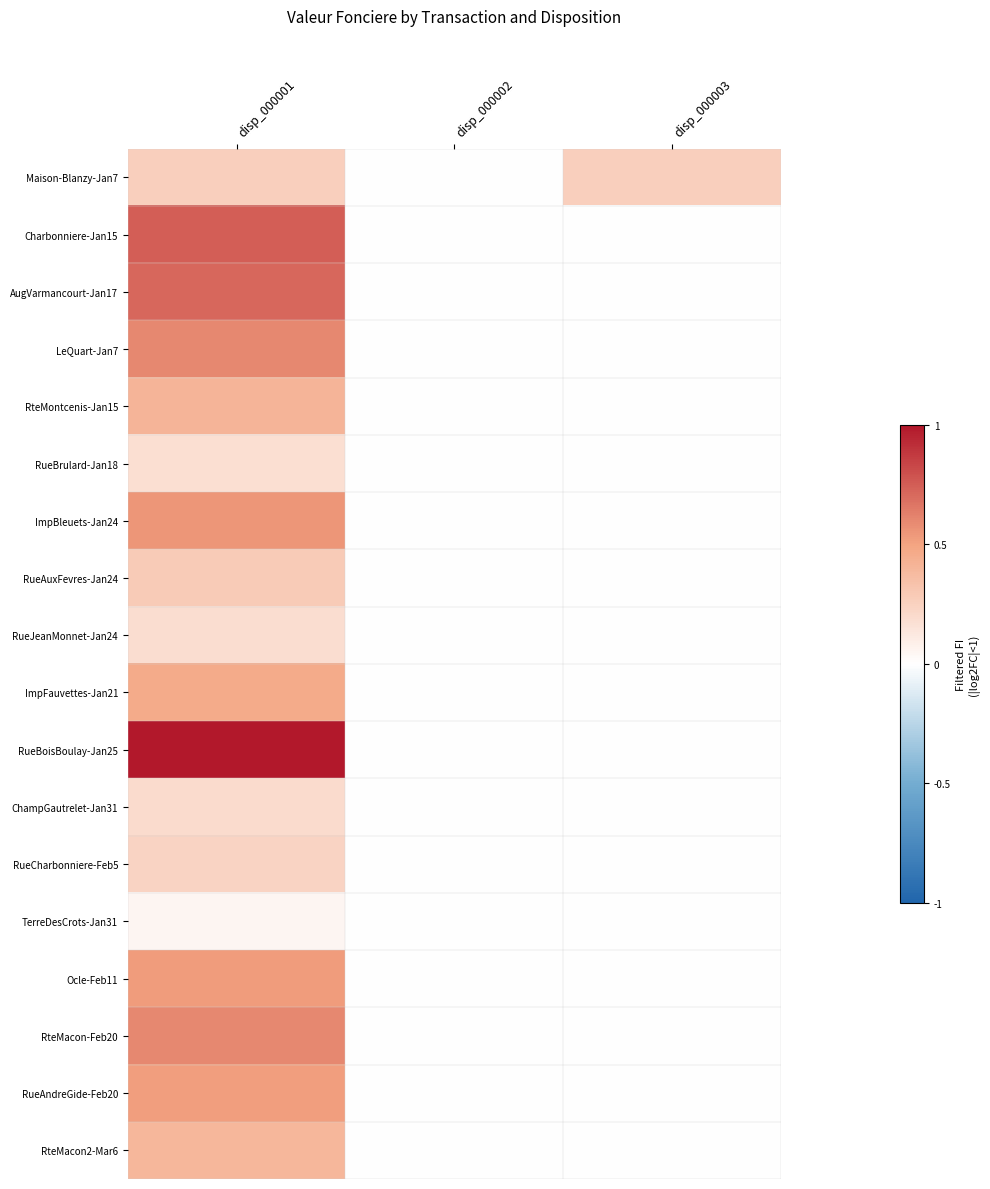

Reading right to left, extract all data points from this chart.

Maison-Blanzy-Jan7: disp_000003=0.3	disp_000002=0.0	disp_000001=0.3
Charbonniere-Jan15: disp_000003=0.0	disp_000002=0.0	disp_000001=0.7
AugVarmancourt-Jan17: disp_000003=0.0	disp_000002=0.0	disp_000001=0.7
LeQuart-Jan7: disp_000003=0.0	disp_000002=0.0	disp_000001=0.6
RteMontcenis-Jan15: disp_000003=0.0	disp_000002=0.0	disp_000001=0.4
RueBrulard-Jan18: disp_000003=0.0	disp_000002=0.0	disp_000001=0.2
ImpBleuets-Jan24: disp_000003=0.0	disp_000002=0.0	disp_000001=0.5
RueAuxFevres-Jan24: disp_000003=0.0	disp_000002=0.0	disp_000001=0.3
RueJeanMonnet-Jan24: disp_000003=0.0	disp_000002=0.0	disp_000001=0.2
ImpFauvettes-Jan21: disp_000003=0.0	disp_000002=0.0	disp_000001=0.5
RueBoisBoulay-Jan25: disp_000003=0.0	disp_000002=0.0	disp_000001=1.0
ChampGautrelet-Jan31: disp_000003=0.0	disp_000002=0.0	disp_000001=0.2
RueCharbonniere-Feb5: disp_000003=0.0	disp_000002=0.0	disp_000001=0.2
TerreDesCrots-Jan31: disp_000003=0.0	disp_000002=0.0	disp_000001=0.0
Ocle-Feb11: disp_000003=0.0	disp_000002=0.0	disp_000001=0.5
RteMacon-Feb20: disp_000003=0.0	disp_000002=0.0	disp_000001=0.6
RueAndreGide-Feb20: disp_000003=0.0	disp_000002=0.0	disp_000001=0.5
RteMacon2-Mar6: disp_000003=0.0	disp_000002=0.0	disp_000001=0.4